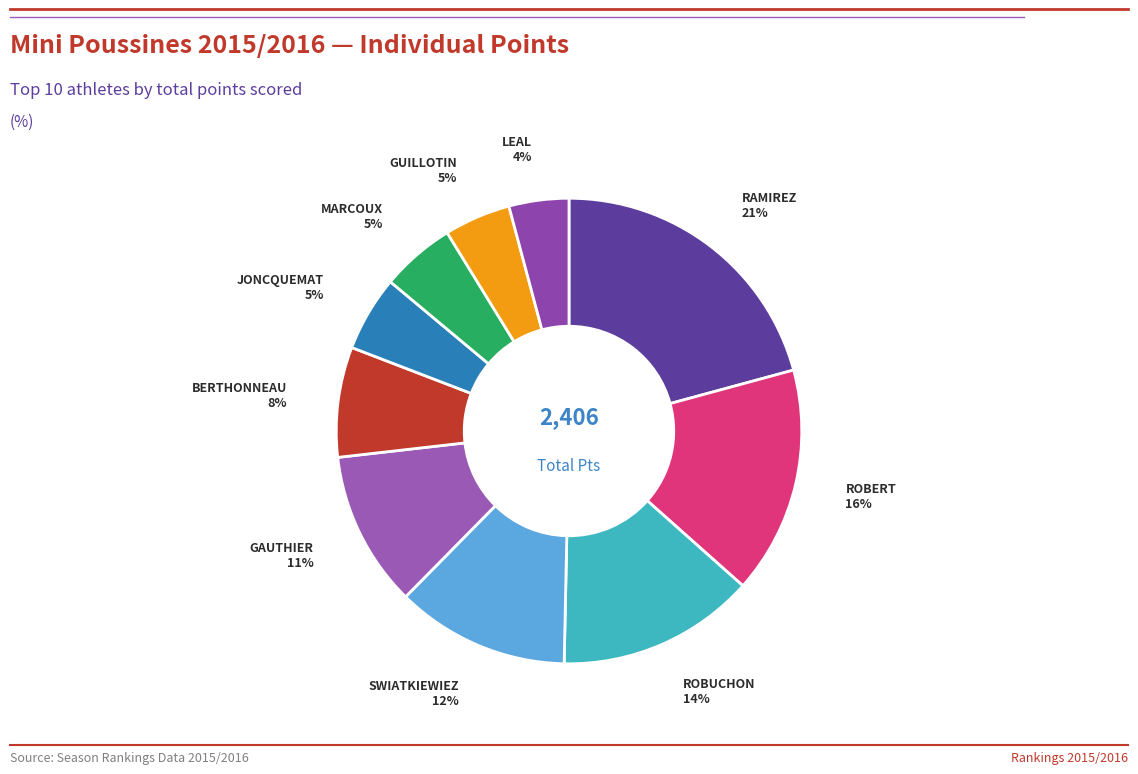

To the nearest percent, what is the average slice percentage?

10%